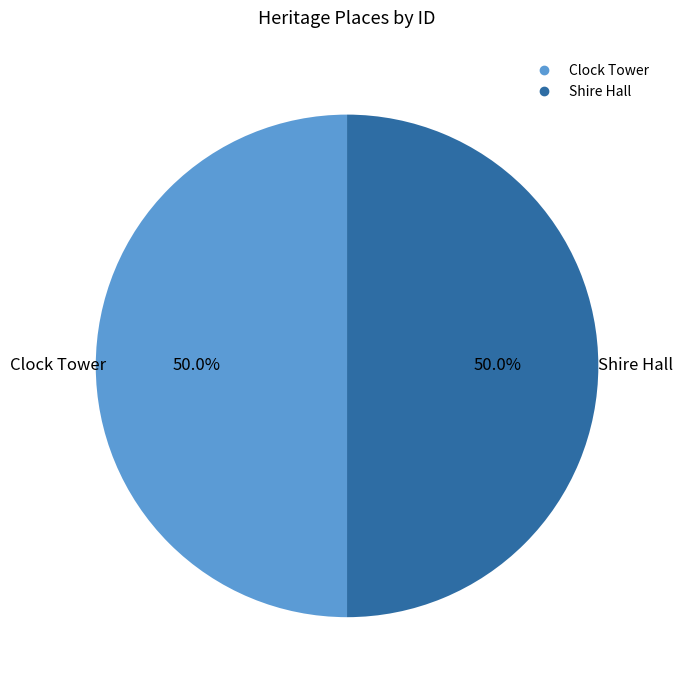

True or false: Shire Hall accounts for 44% of the total.

False